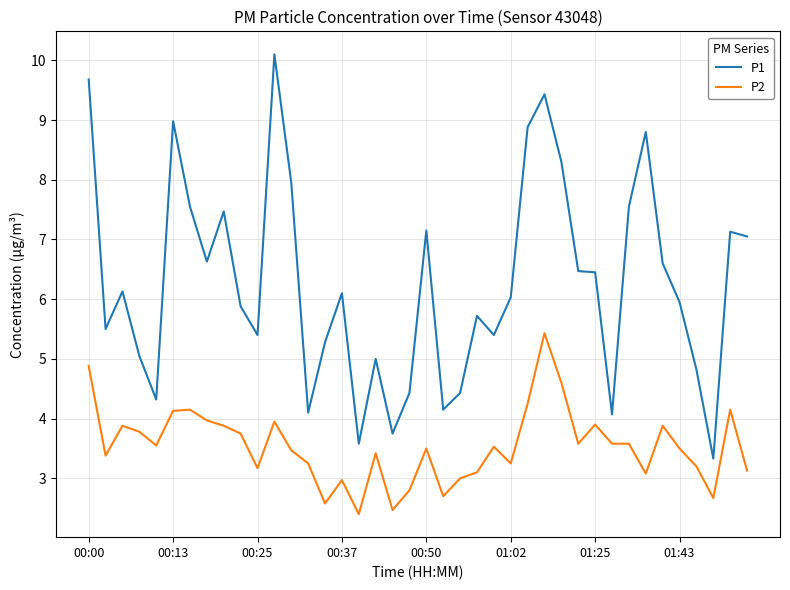

In P1, how many points are lower than both neighbors (excluding endpoints)?

11